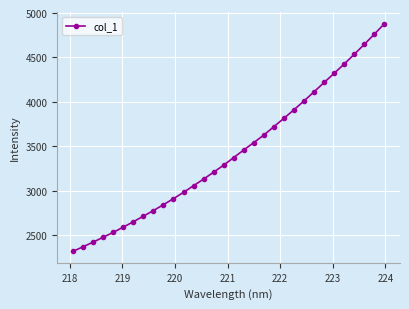

What is the greatest value displayed?

4880.0